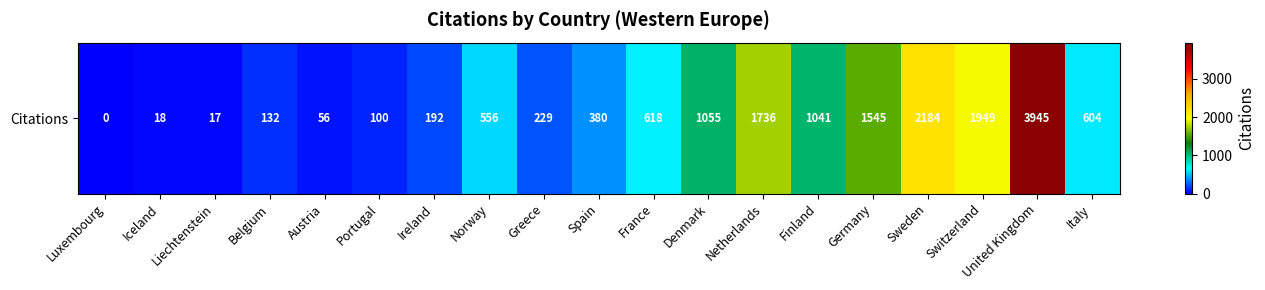

At which label does the data first exceed 556?

France